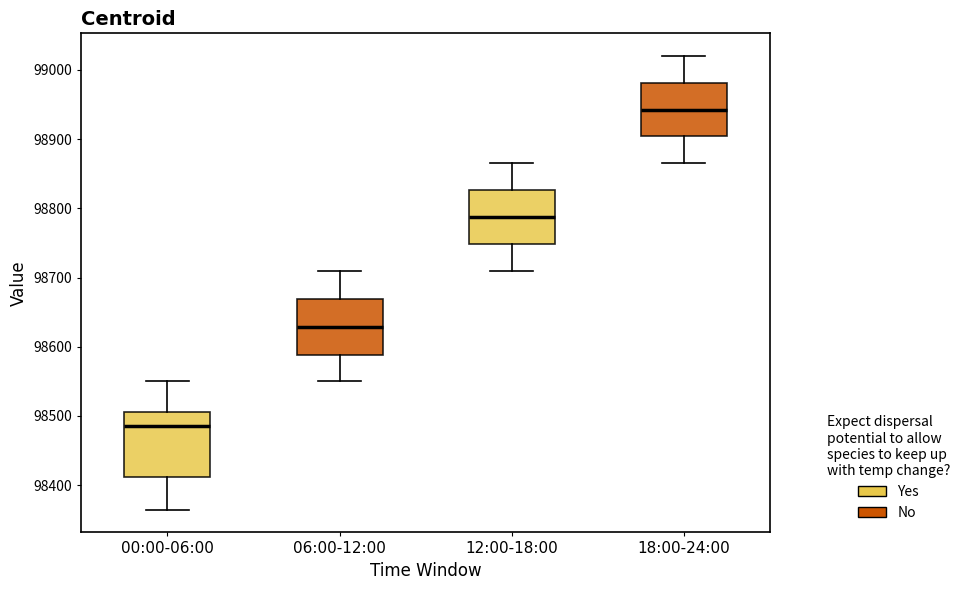

Which box is the tallest, from its lower edge to its upper edge?

00:00-06:00